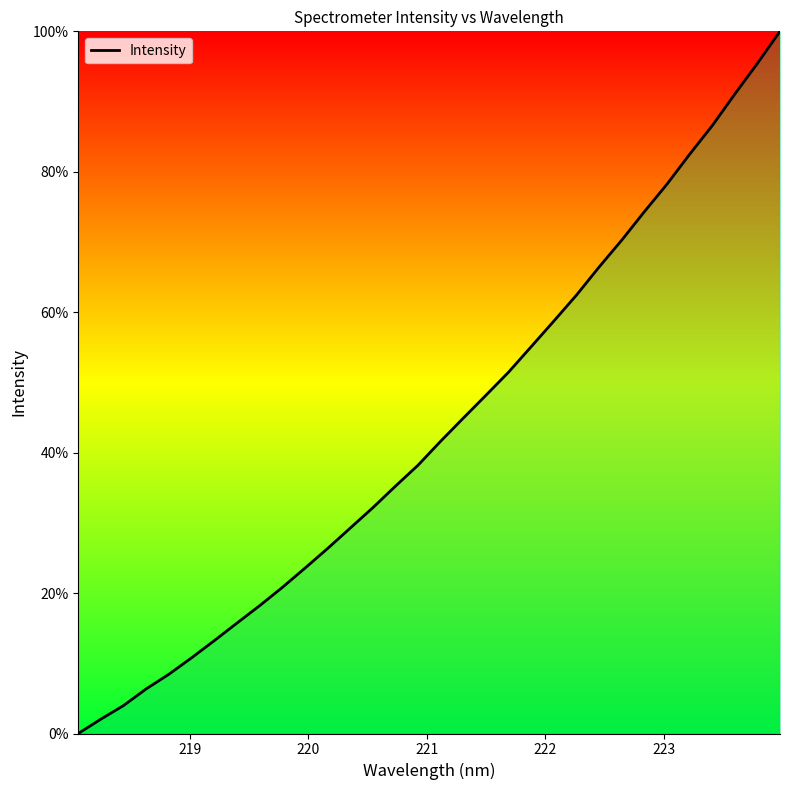

What is the difference between the maximum and minimum values?

100.0